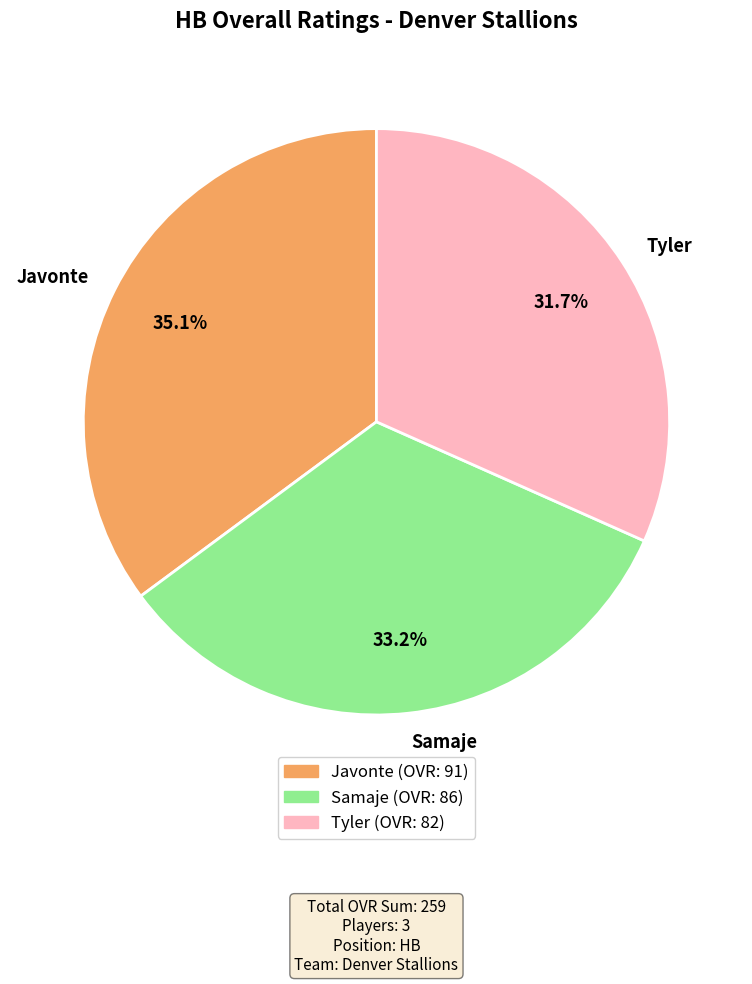

Does Tyler represent more than half of the total?

No